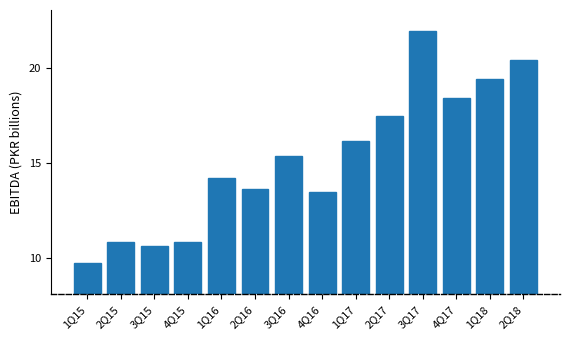

What is the label of the 4th bar from the right?

3Q17